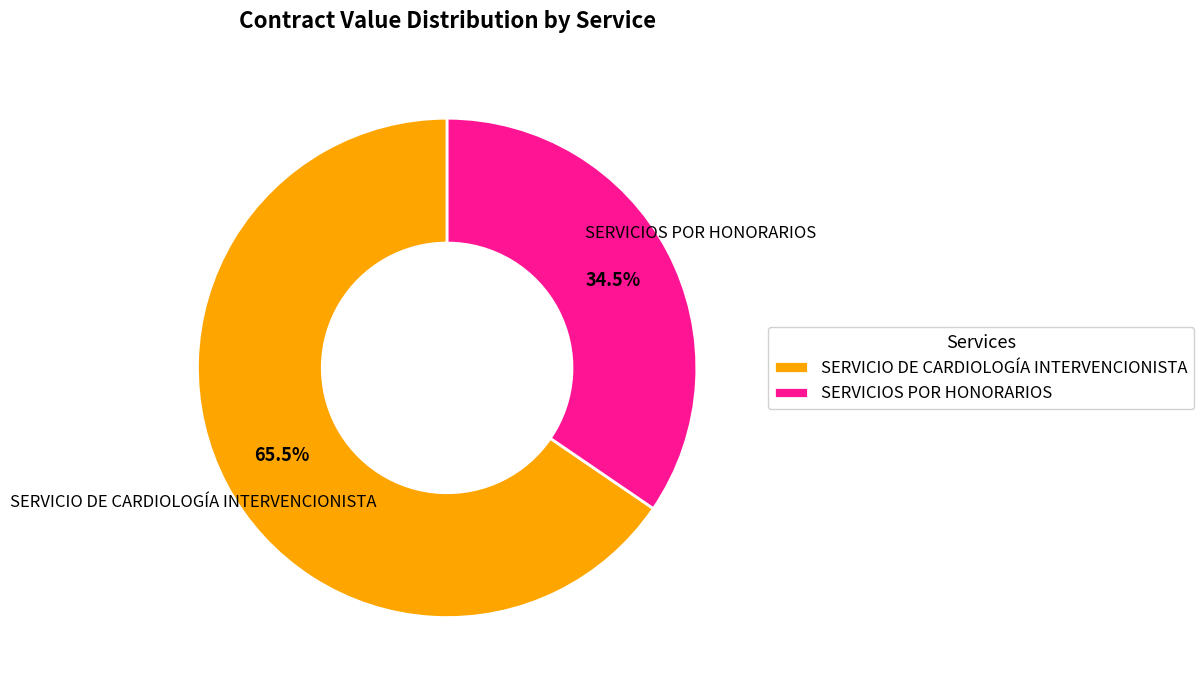

Do SERVICIOS POR HONORARIOS and SERVICIO DE CARDIOLOGÍA INTERVENCIONISTA together represent more than half of the pie?

Yes